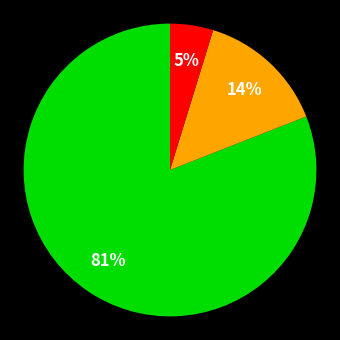

Is there a majority slice in this chart?

Yes